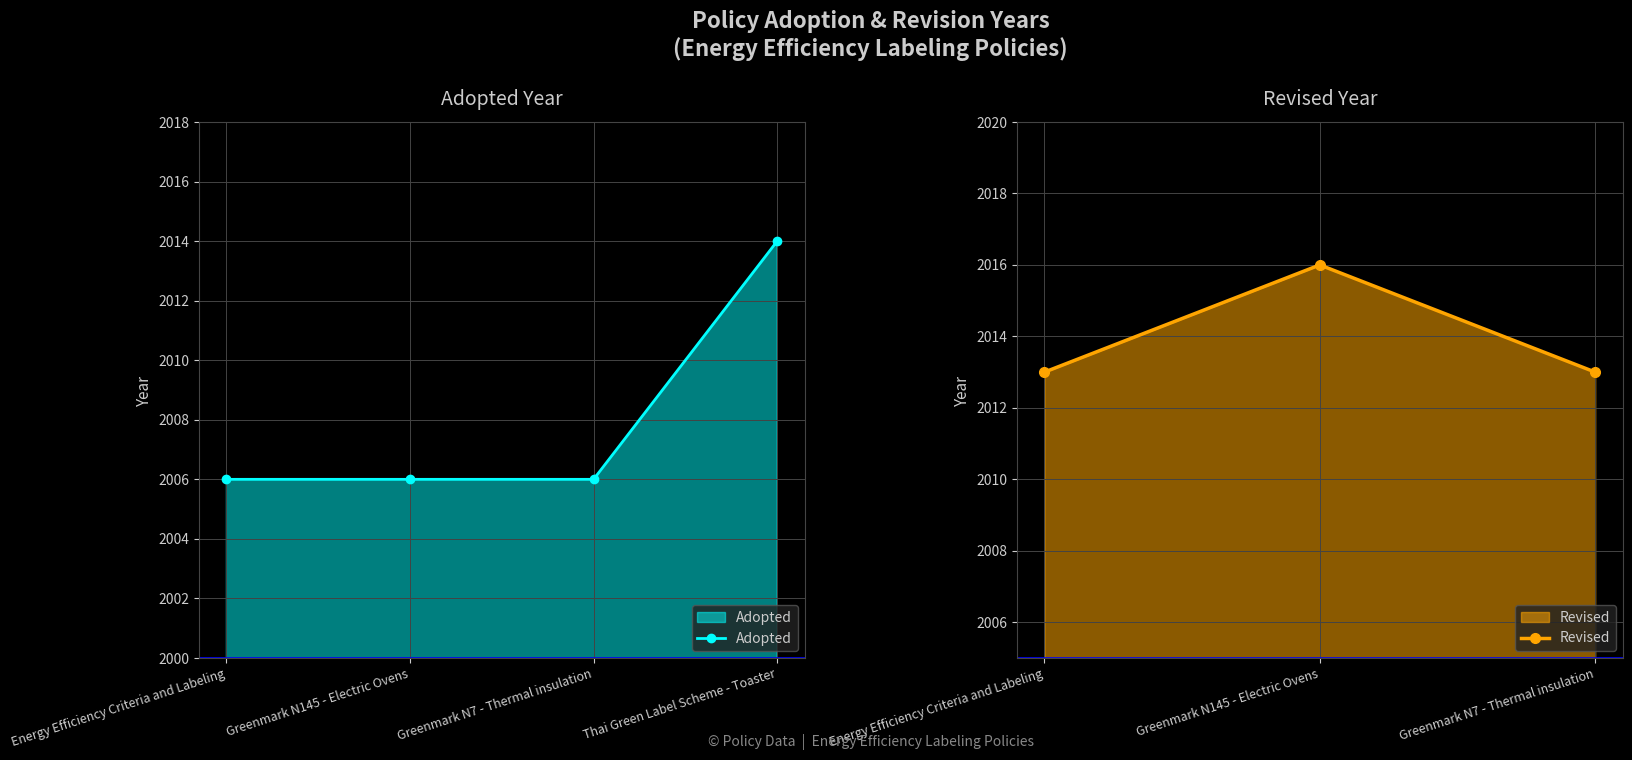

What is the change in value from Greenmark N7 - Thermal insulation to Thai Green Label Scheme - Toaster?

+8